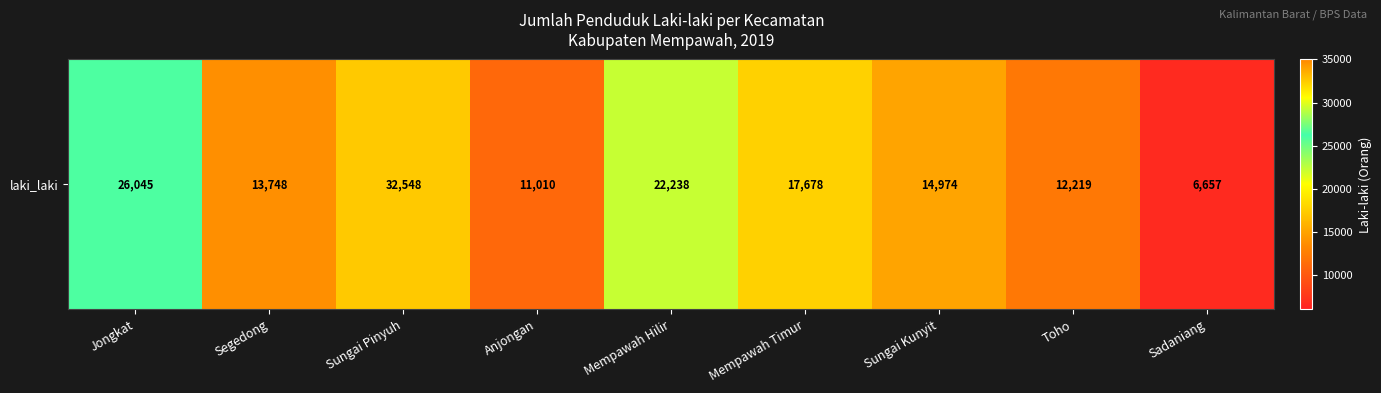

Is it true that the value at Sadaniang is 11762?

False